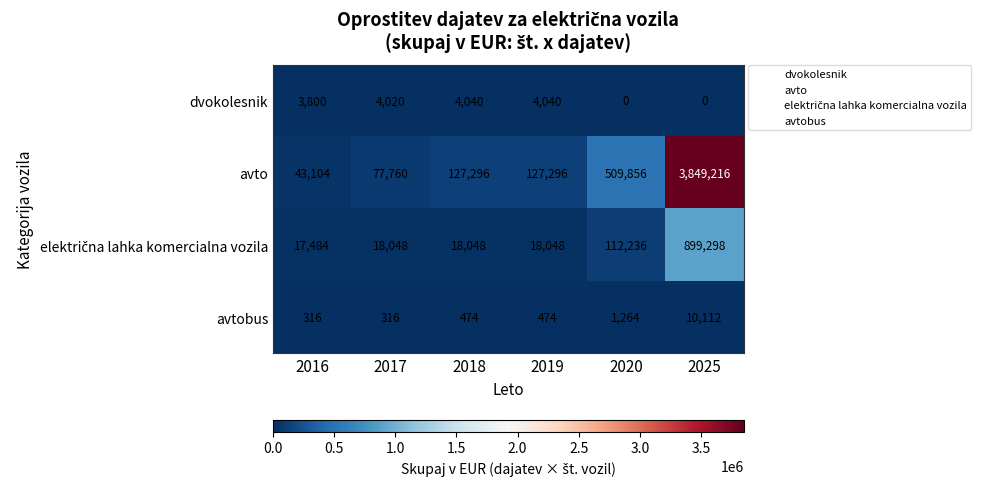

Which category has the highest value across all series?

2025